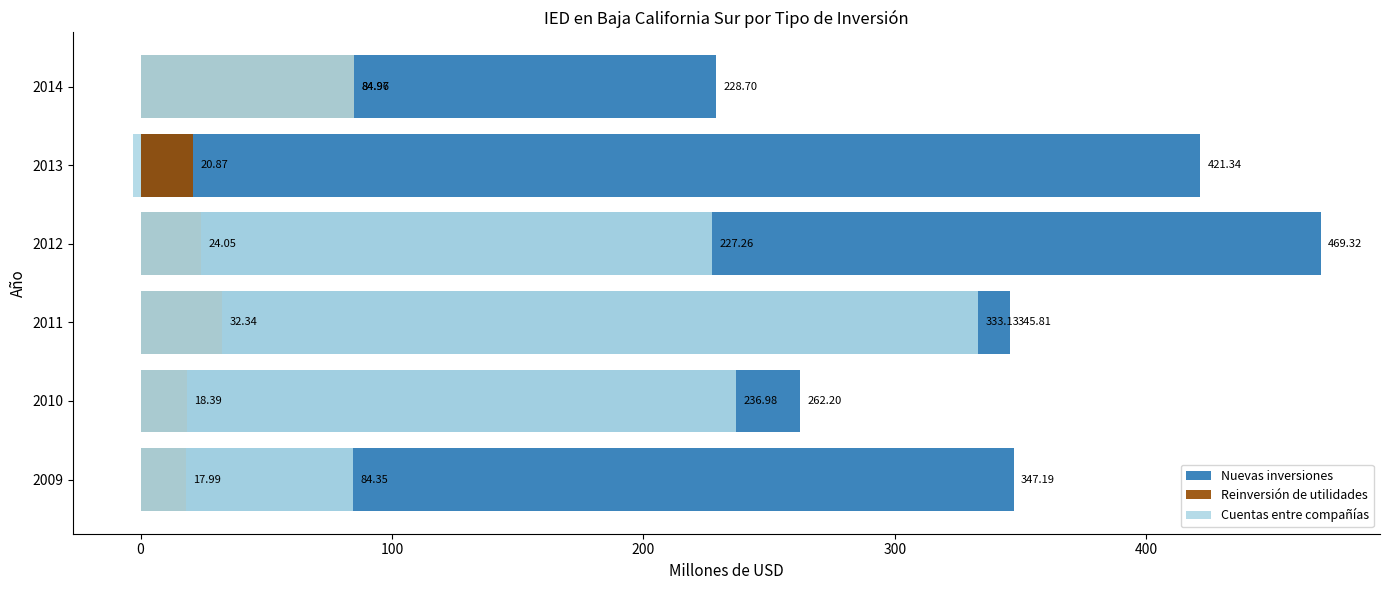

What is the sum of the Nuevas inversiones values at 2014 and 2011?

574.5